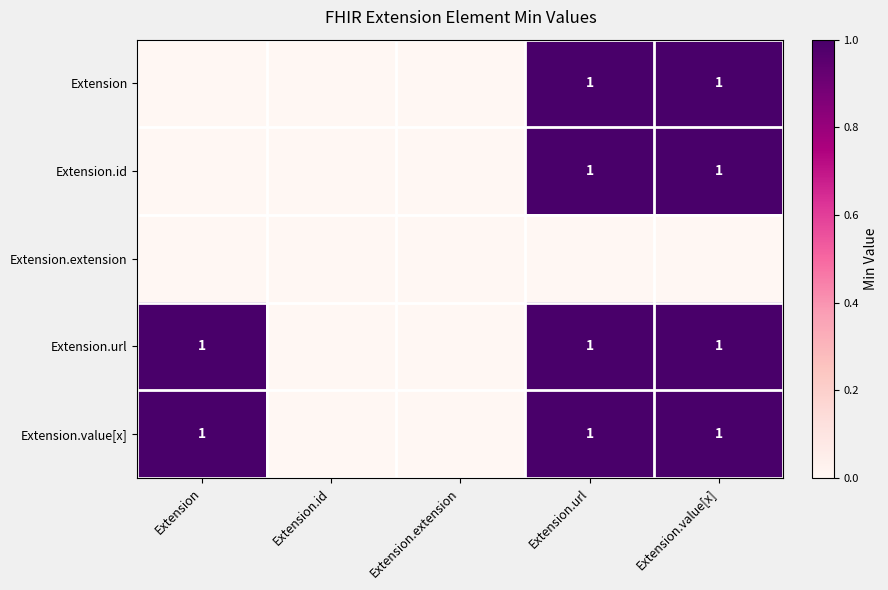

At which category is the sum across all series the highest?

Extension.url